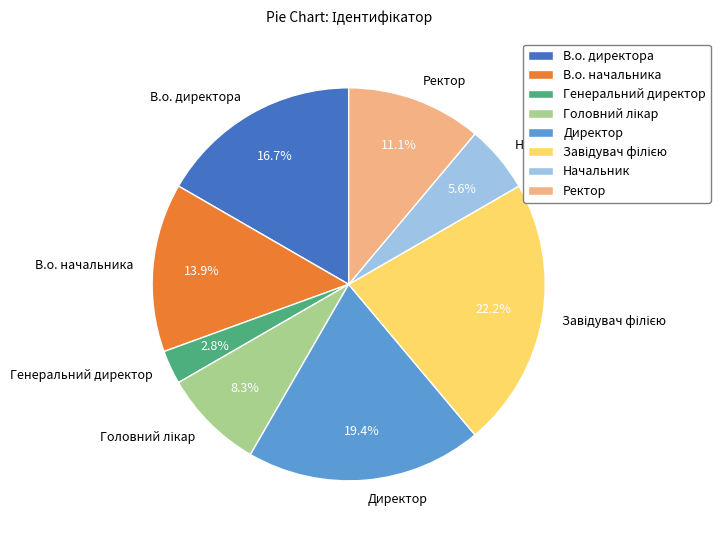

Does В.о. начальника represent more than half of the total?

No